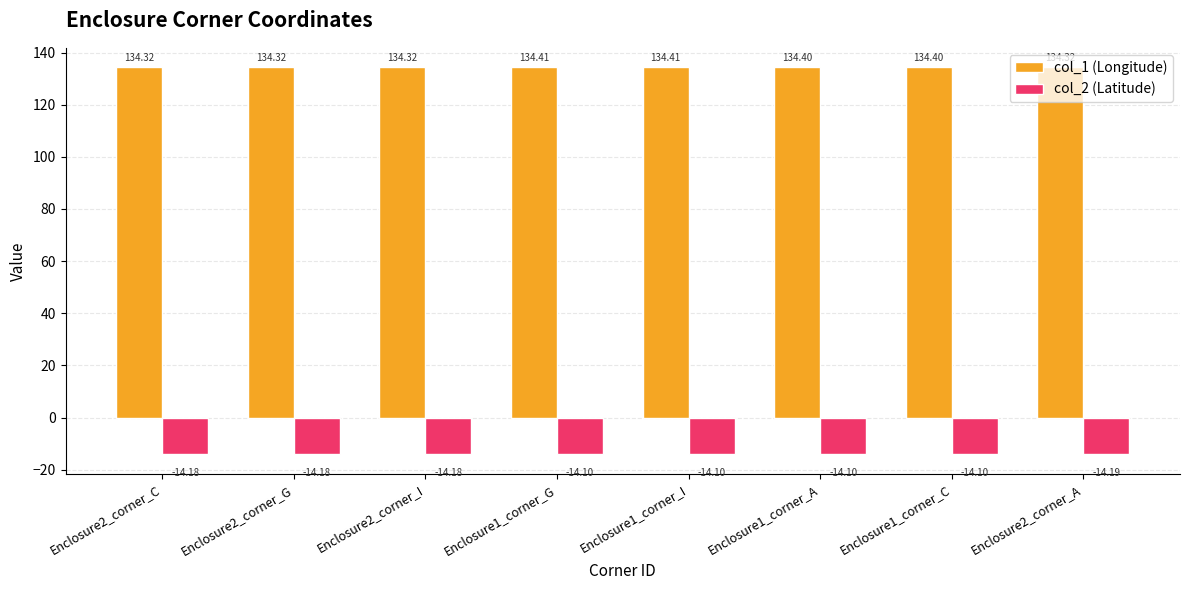

Rank the series by their average value, from highest to lowest.

col_1 (Longitude), col_2 (Latitude)